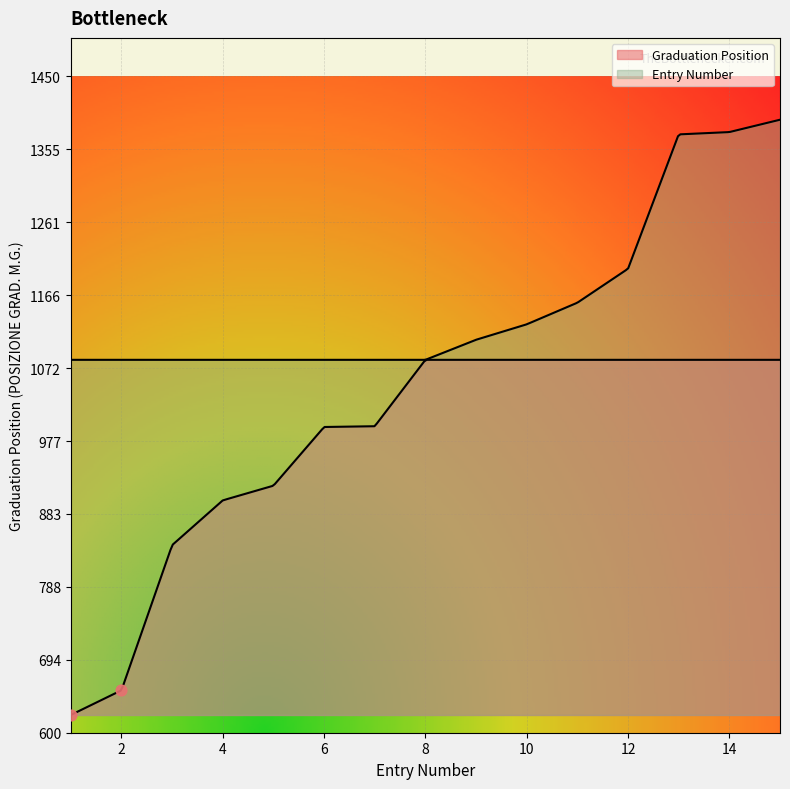

At how many categories does at least one series exceed 845?

12